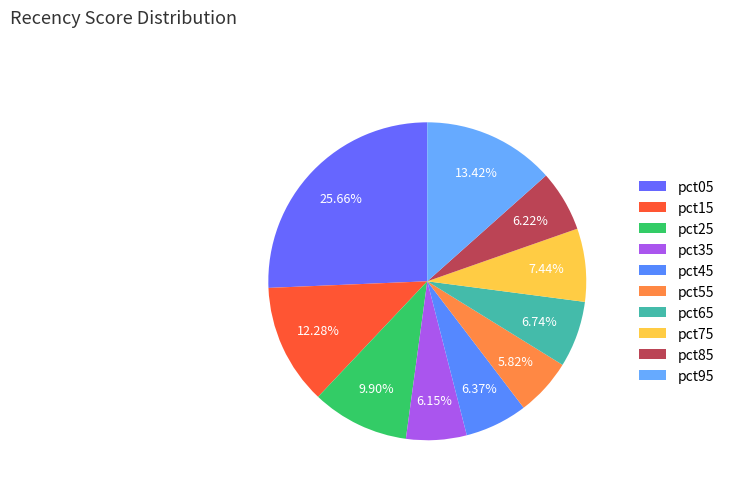

What percentage do pct05 and pct55 together represent?

31.5%